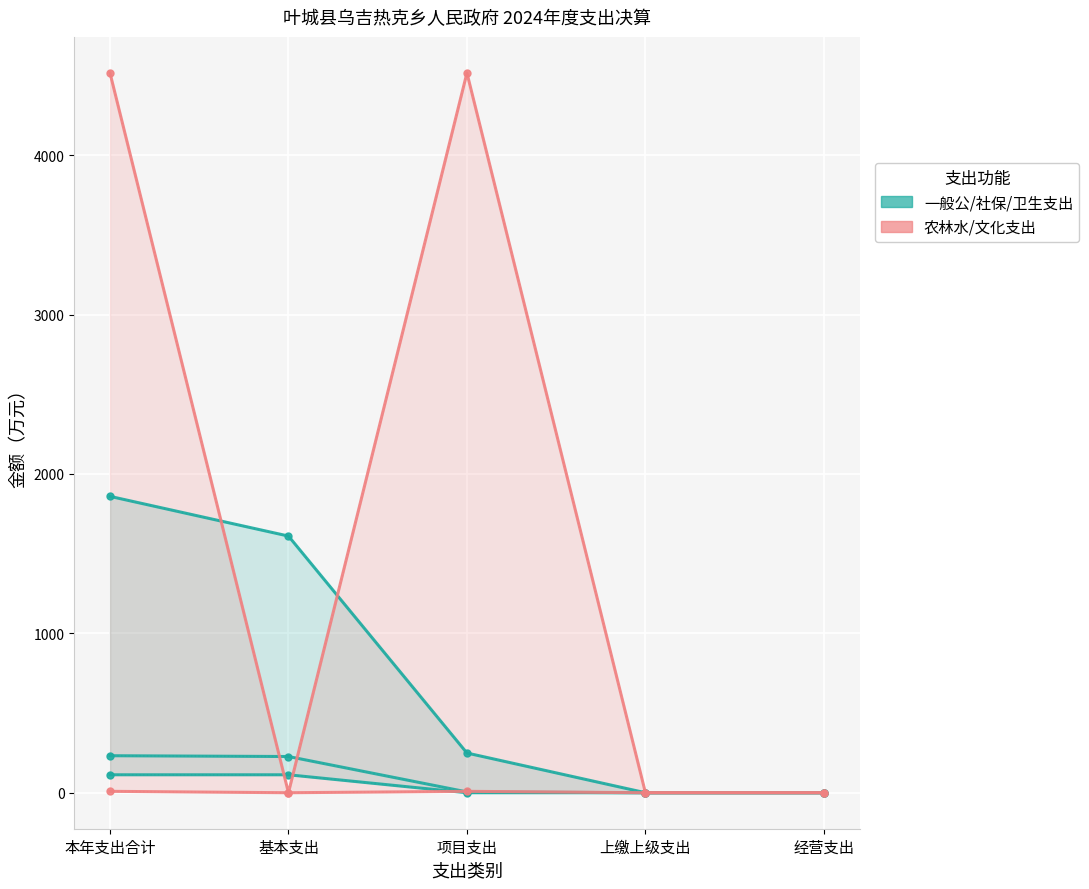

Reading left to right, transcribe all the data shown in this chart.

一般公共服务支出: 1859.5	1610.4	249.1	0.0	0.0
社会保障和就业支出: 232.2	227.2	5.0	0.0	0.0
卫生健康支出: 112.6	112.6	0.0	0.0	0.0
农林水支出: 4516.6	0.0	4516.6	0.0	0.0
文化旅游体育与传媒支出: 8.8	0.0	8.8	0.0	0.0